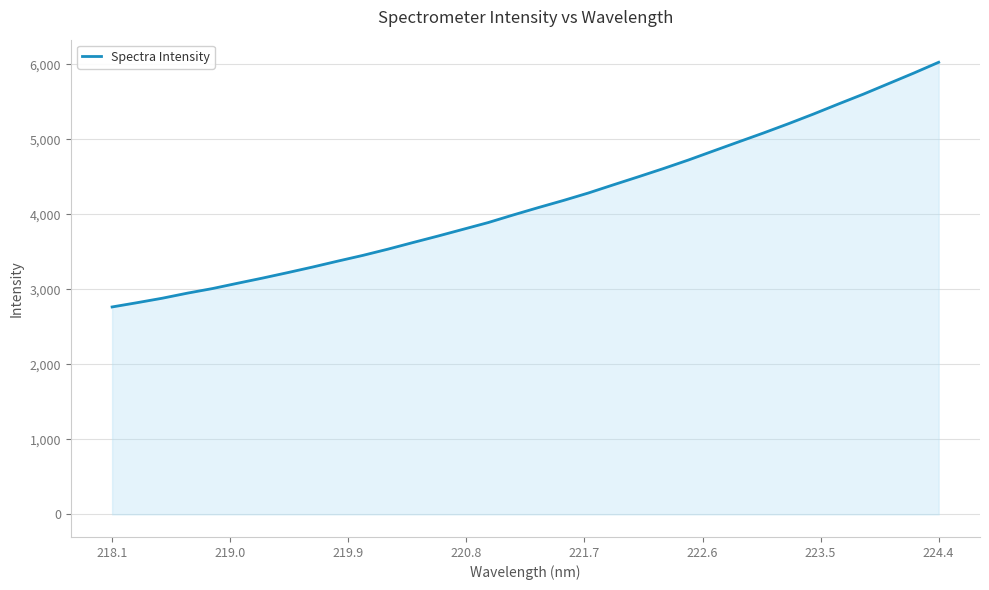

What is the maximum value shown in the chart?

6028.4